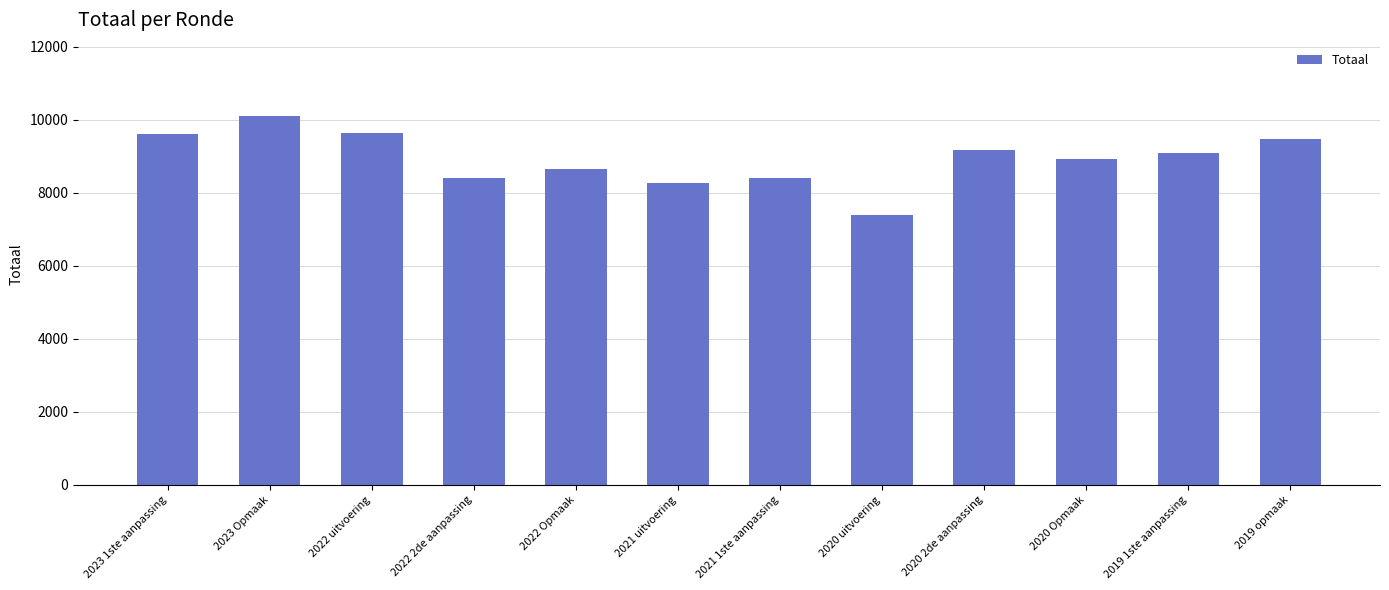

What value does the data have at 2020 uitvoering, to the nearest 100?

7400